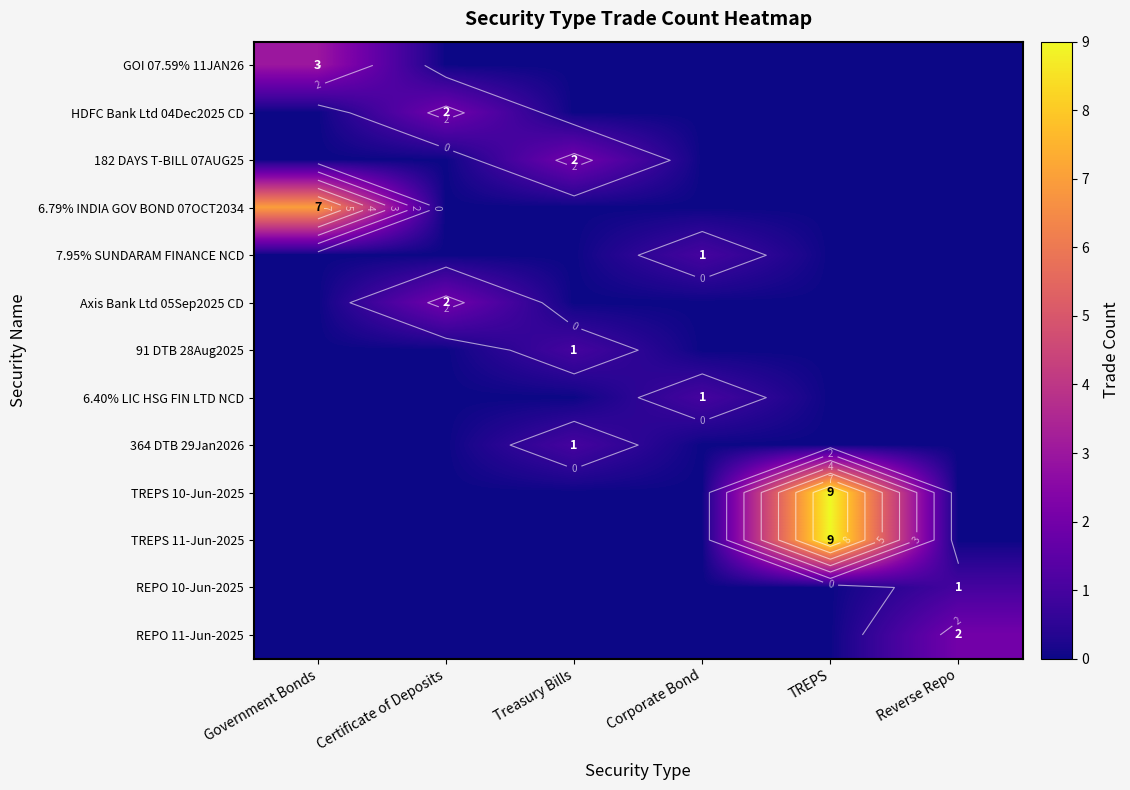

What is the sum of all 7.95% SUNDARAM FINANCE NCD values?

1